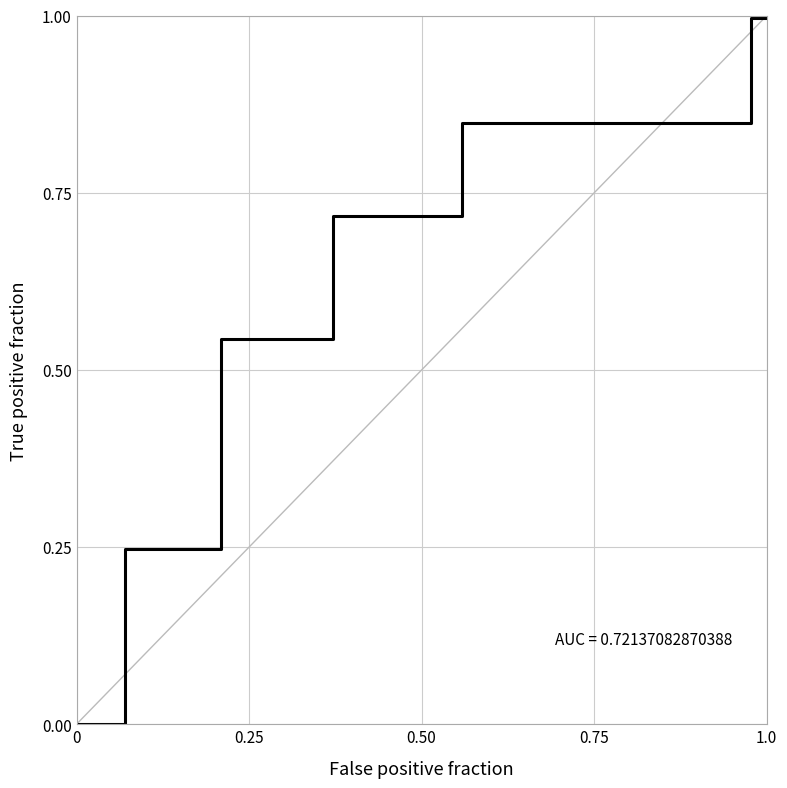

What is the greatest value displayed?

1.0